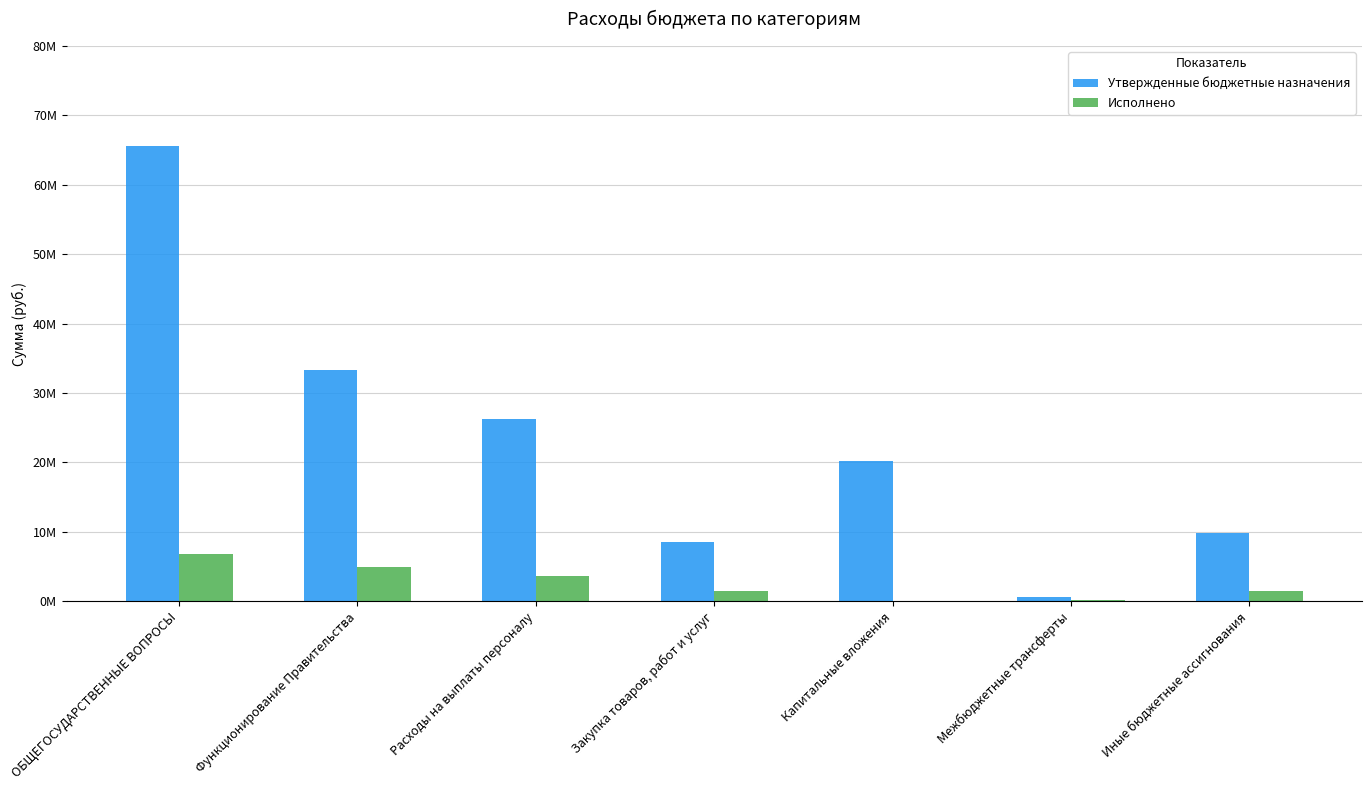

Is it true that Утвержденные бюджетные назначения equals 990147.5 at Межбюджетные трансферты?

False